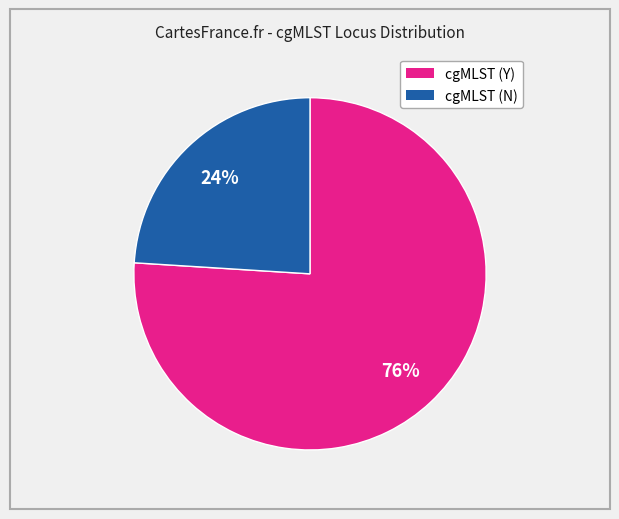

Does any single category account for the majority?

Yes